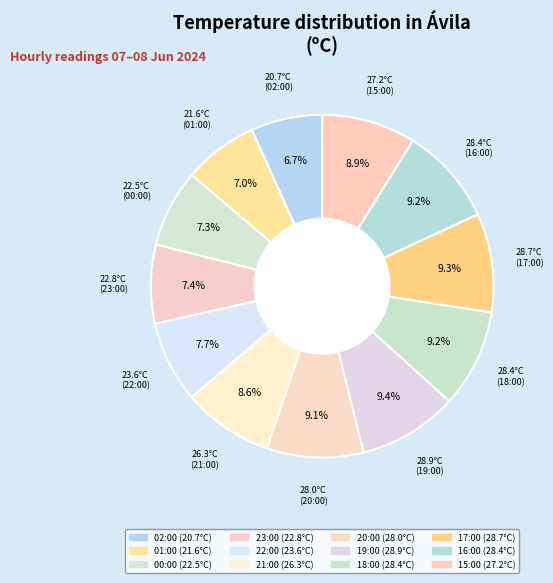

Count the number of slices in the pie.

12